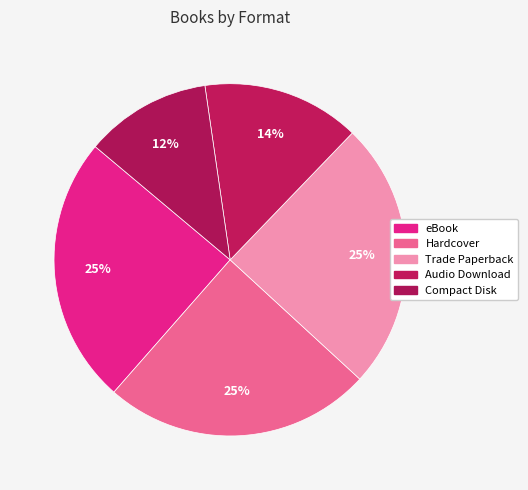

To the nearest percent, what portion does eBook represent?

25%